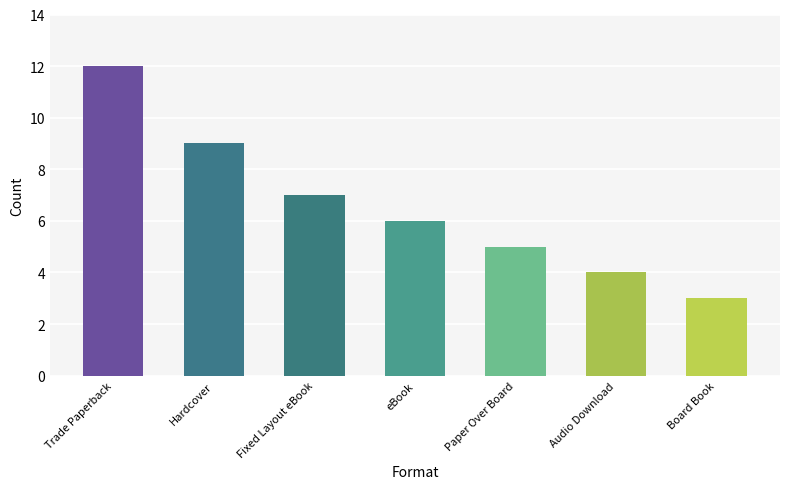

What is the change in value from eBook to Board Book?

-3